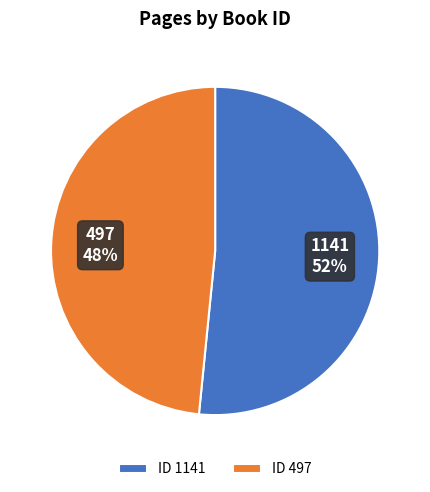

Between 1141 and 497, which is larger?

1141